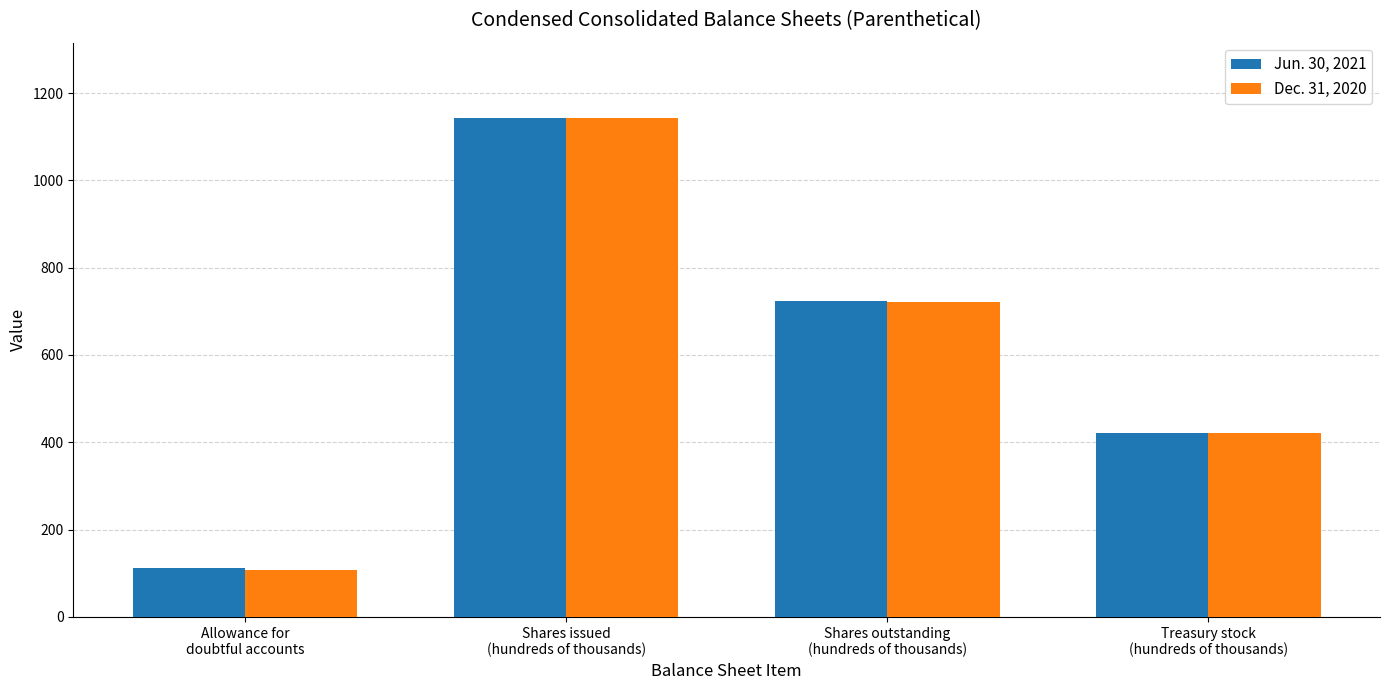

True or false: Dec. 31, 2020 has a value of 722.0 at Shares outstanding
(hundreds of thousands).

True